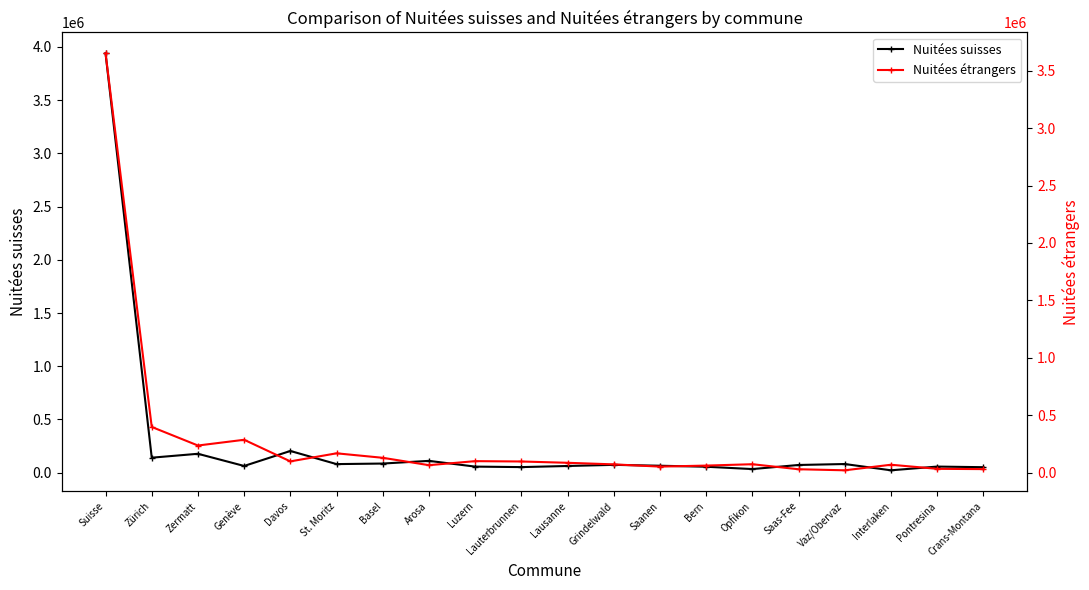

List the labels in order of Nuitées suisses value, largest first.

Suisse, Davos, Zermatt, Zürich, Arosa, Basel, Vaz/Obervaz, St. Moritz, Grindelwald, Saas-Fee, Saanen, Genève, Lausanne, Pontresina, Luzern, Bern, Lauterbrunnen, Crans-Montana, Opfikon, Interlaken